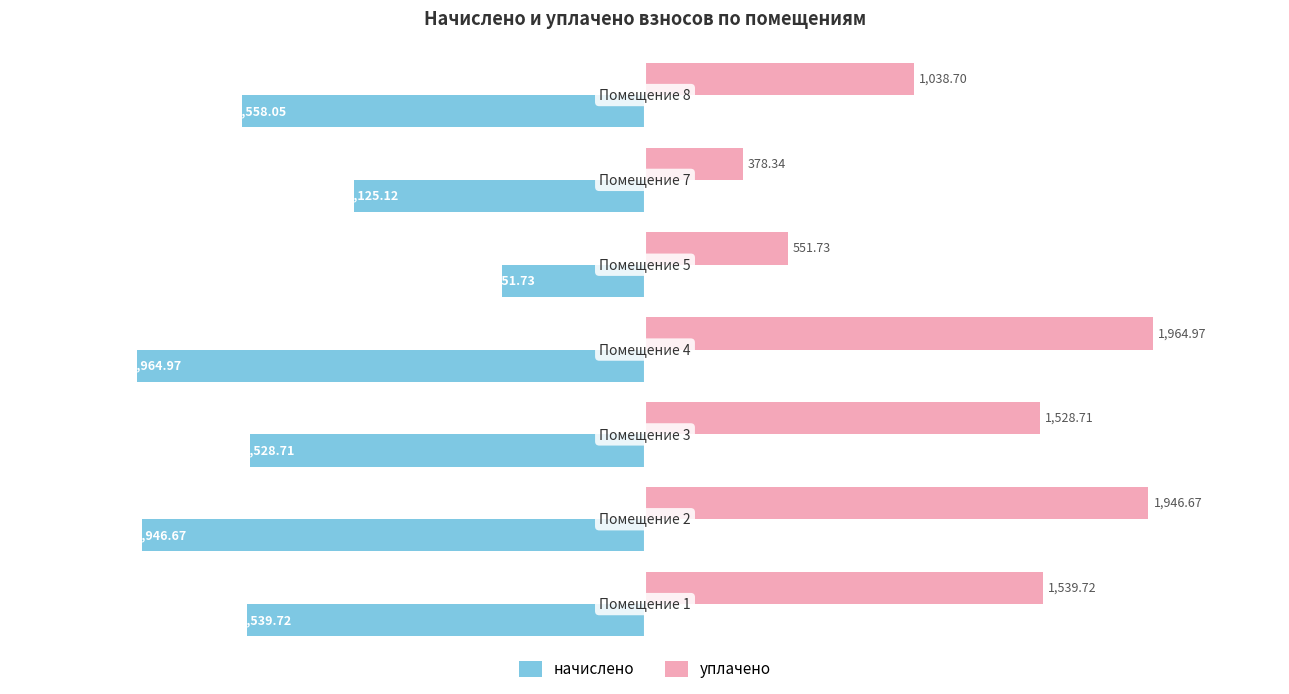

List the series in order of their overall mean, highest first.

уплачено, начислено